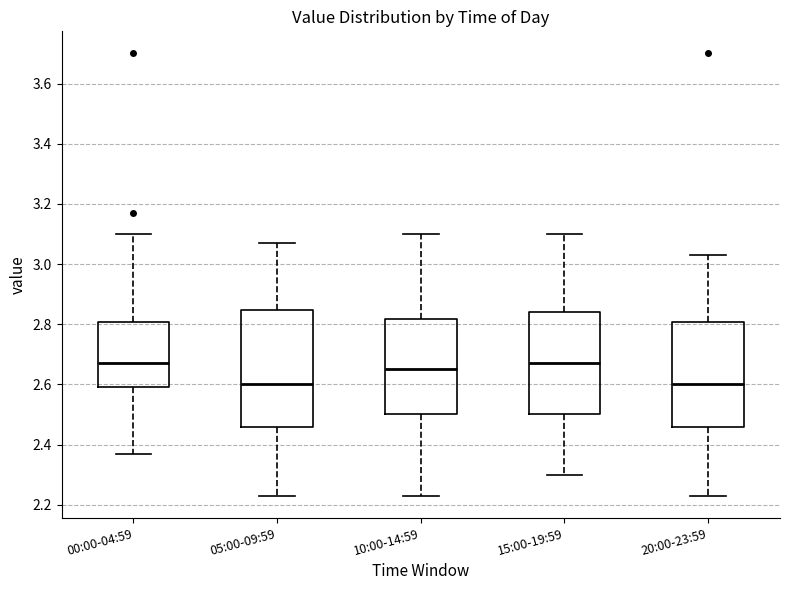

Comparing the boxes themselves (not the whiskers), which one is the tallest?

05:00-09:59